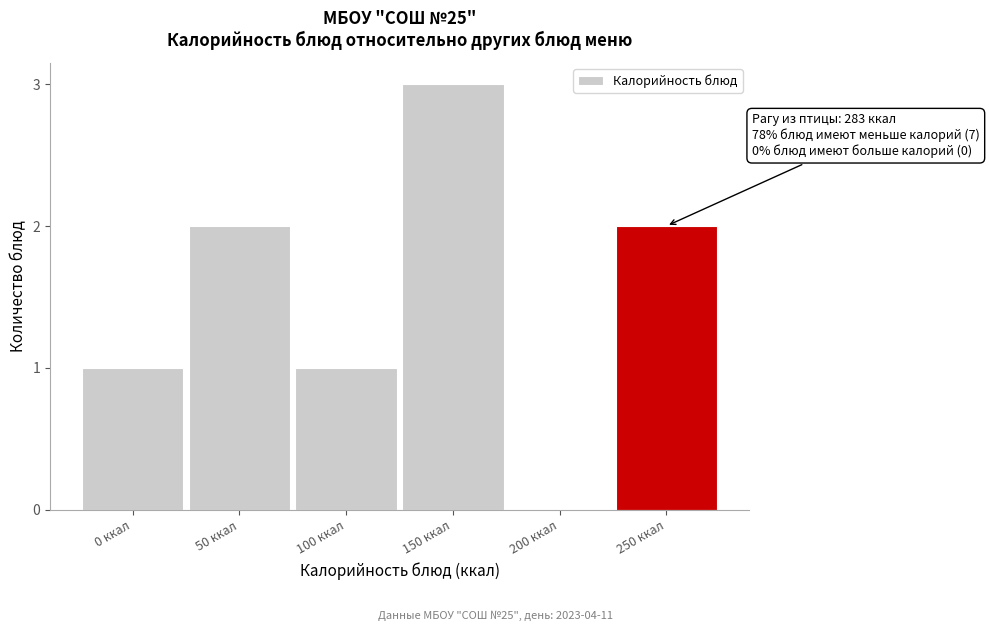

Reading right to left, list all the values displayed in this chart.

250 ккал=2	200 ккал=0	150 ккал=3	100 ккал=1	50 ккал=2	0 ккал=1